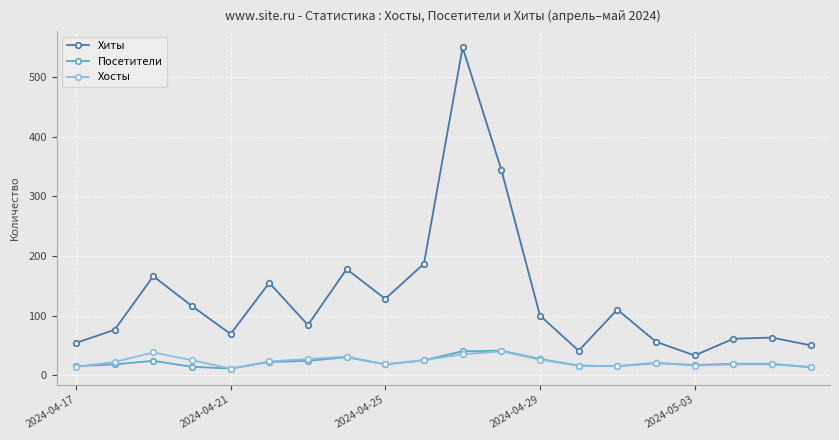

How many interior local valleys does the Хиты series have?

5